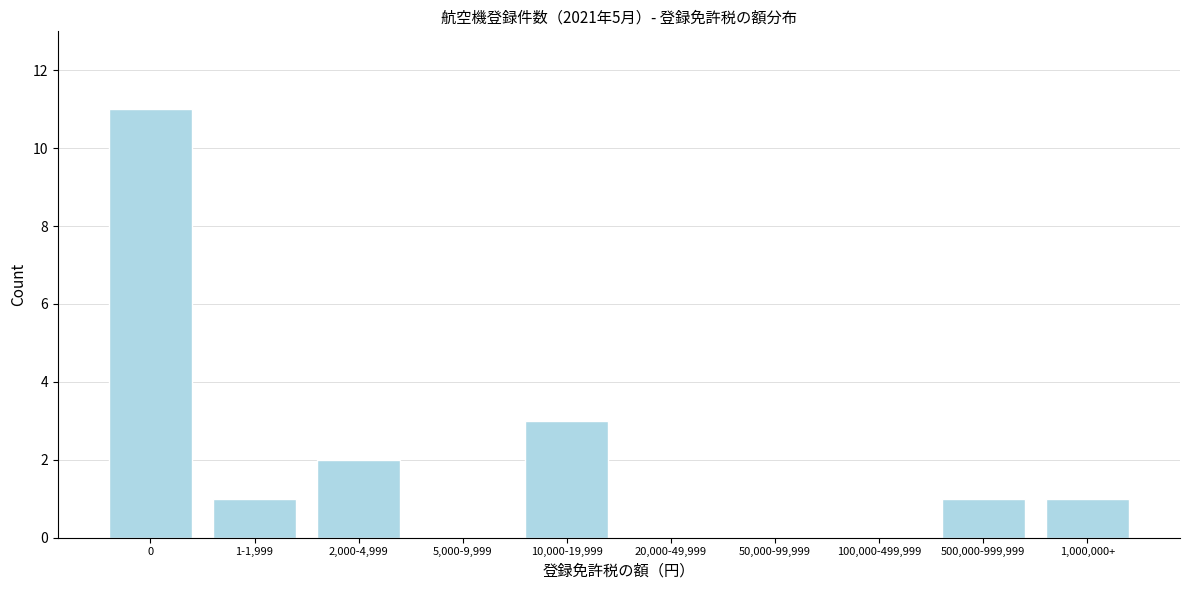

Reading right to left, transcribe all the data shown in this chart.

1,000,000+=1	500,000-999,999=1	100,000-499,999=0	50,000-99,999=0	20,000-49,999=0	10,000-19,999=3	5,000-9,999=0	2,000-4,999=2	1-1,999=1	0=11